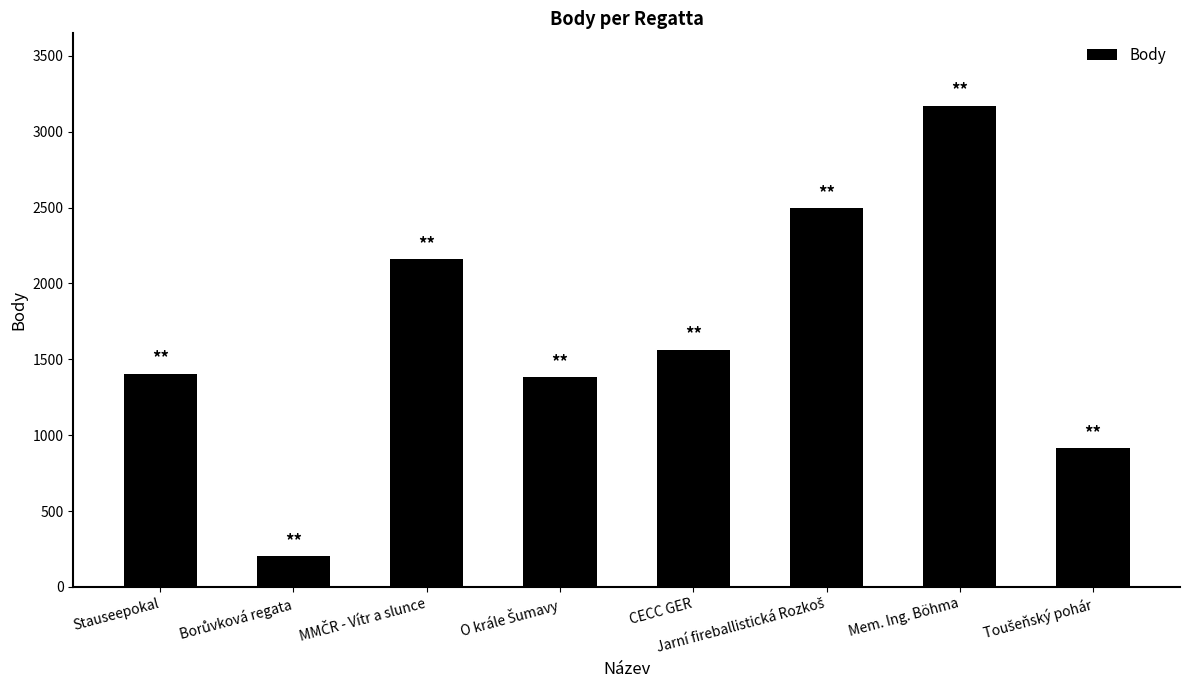

Which label corresponds to the largest value in the chart?

Mem. Ing. Böhma